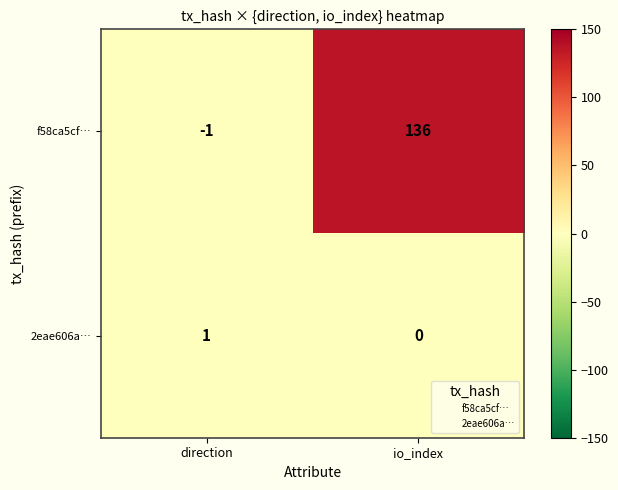

What is the difference between the maximum and minimum values in the f58ca5cf… series?

137